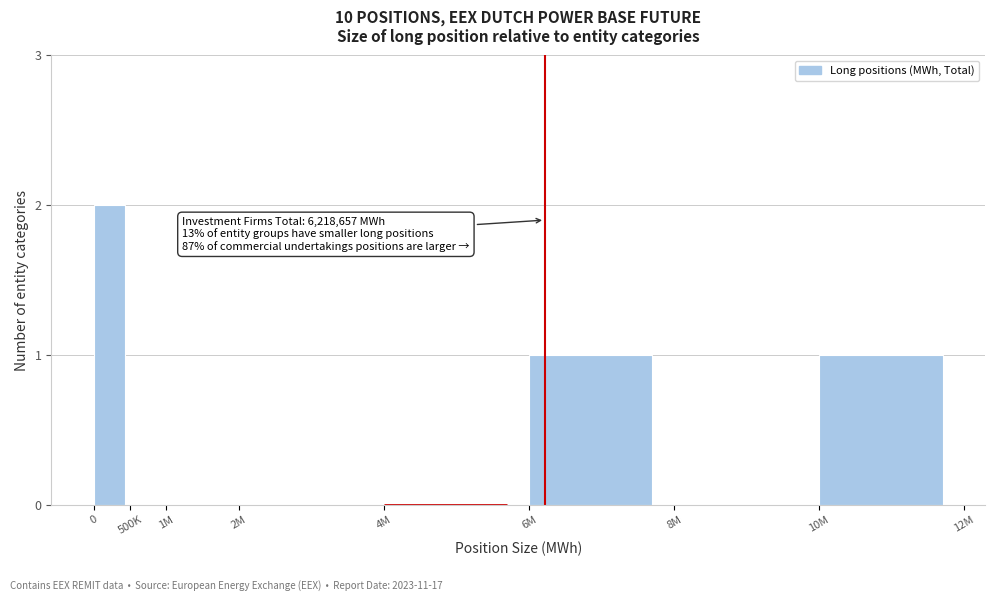

Reading right to left, list all the values displayed in this chart.

10M=1	8M=0	6M=1	4M=0	2M=0	1M=0	500K=0	0=2